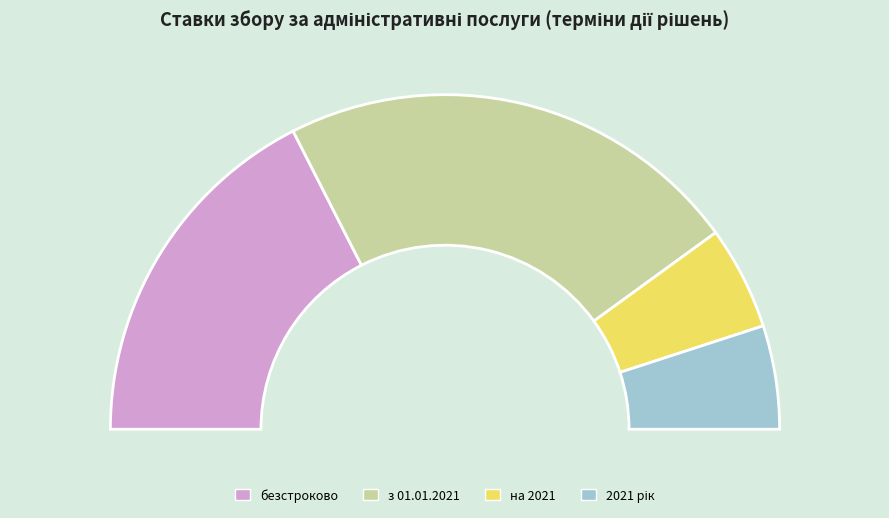

True or false: 2021 рік accounts for 20% of the total.

False